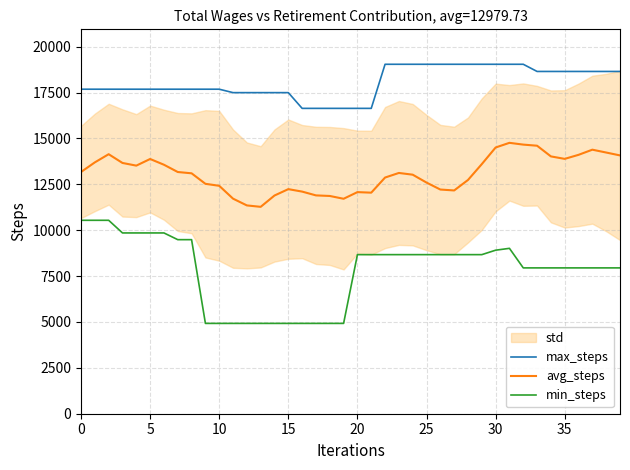

Reading left to right, list all the values displayed in this chart.

max_steps: 17680.0	17680.0	17680.0	17680.0	17680.0	17680.0	17680.0	17680.0	17680.0	17680.0	17680.0	17493.0	17493.0	17493.0	17493.0	17493.0	16636.0	16636.0	16636.0	16636.0	16636.0	16636.0	19038.0	19038.0	19038.0	19038.0	19038.0	19038.0	19038.0	19038.0	19038.0	19038.0	19038.0	18647.0	18647.0	18647.0	18647.0	18647.0	18647.0	18647.0
avg_steps: 13169.3	13694.0	14138.4	13661.8	13516.5	13878.0	13564.7	13168.6	13097.9	12525.8	12417.1	11716.6	11348.6	11271.3	11888.3	12235.7	12101.3	11894.6	11863.3	11710.6	12073.2	12043.0	12866.9	13117.2	13023.1	12592.8	12213.8	12164.3	12734.6	13599.1	14504.2	14758.3	14661.5	14601.0	14018.8	13884.4	14104.6	14384.9	14230.0	14072.5
min_steps: 10538.0	10538.0	10538.0	9849.0	9849.0	9849.0	9849.0	9483.0	9483.0	4921.0	4921.0	4921.0	4921.0	4921.0	4921.0	4921.0	4921.0	4921.0	4921.0	4921.0	8667.0	8667.0	8667.0	8667.0	8667.0	8667.0	8667.0	8667.0	8667.0	8667.0	8909.0	9010.0	7945.0	7945.0	7945.0	7945.0	7945.0	7945.0	7945.0	7945.0